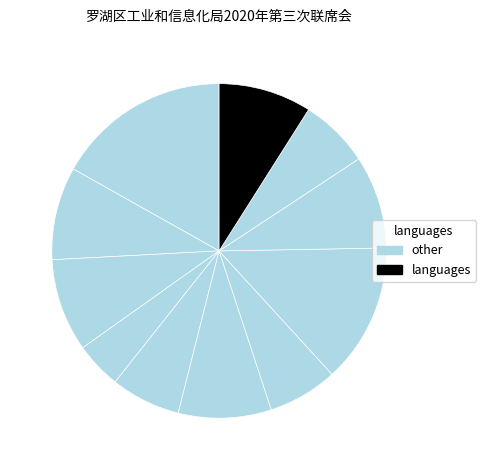

How many segments does this pie chart have?

11